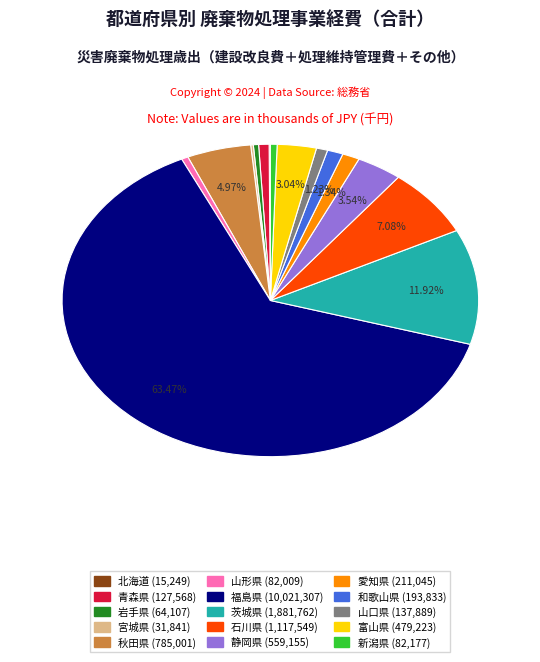

Is there any slice that represents more than half of the pie?

Yes